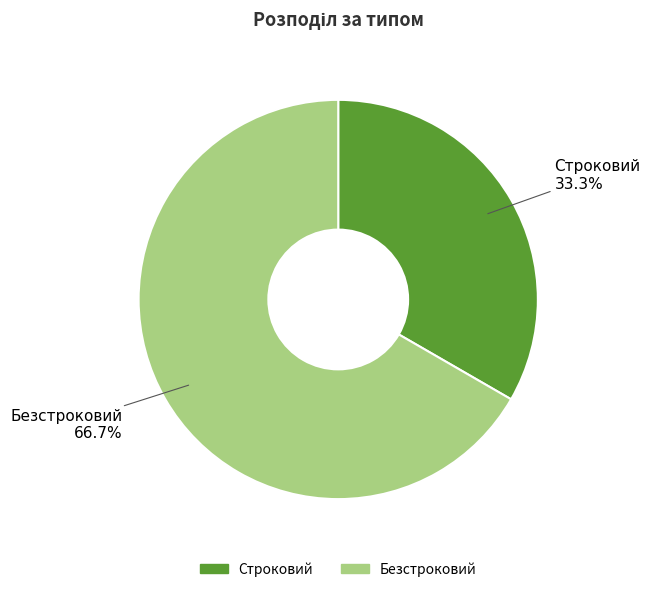

Does Строковий represent more than half of the total?

No